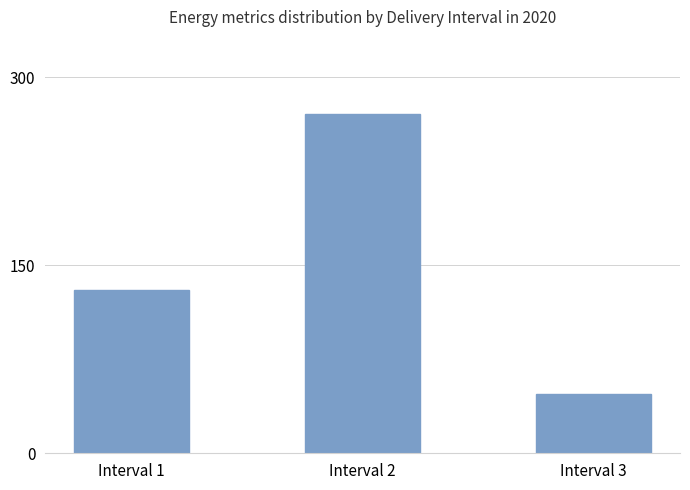

At which label does the data first exceed 130?

Interval 1